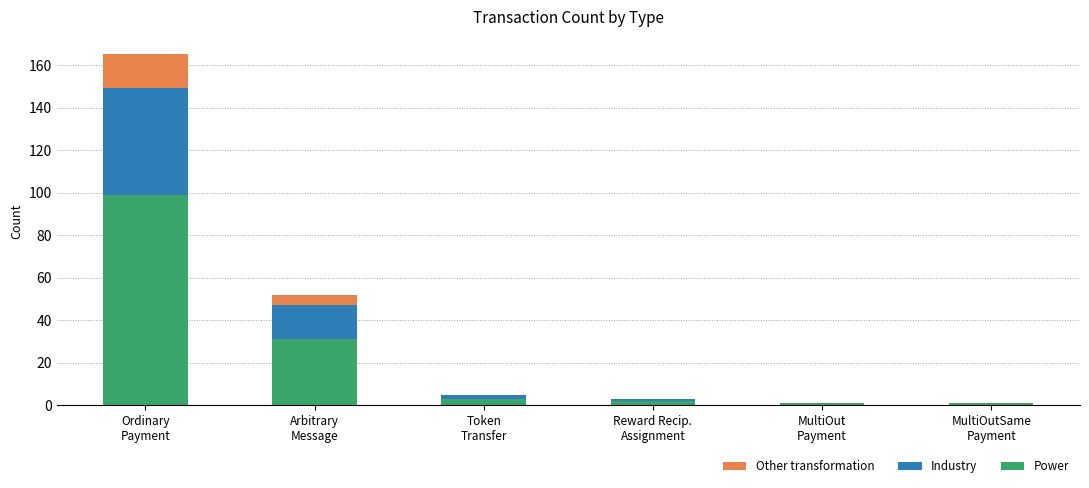

True or false: Power has a value of 1 at MultiOut
Payment.

True